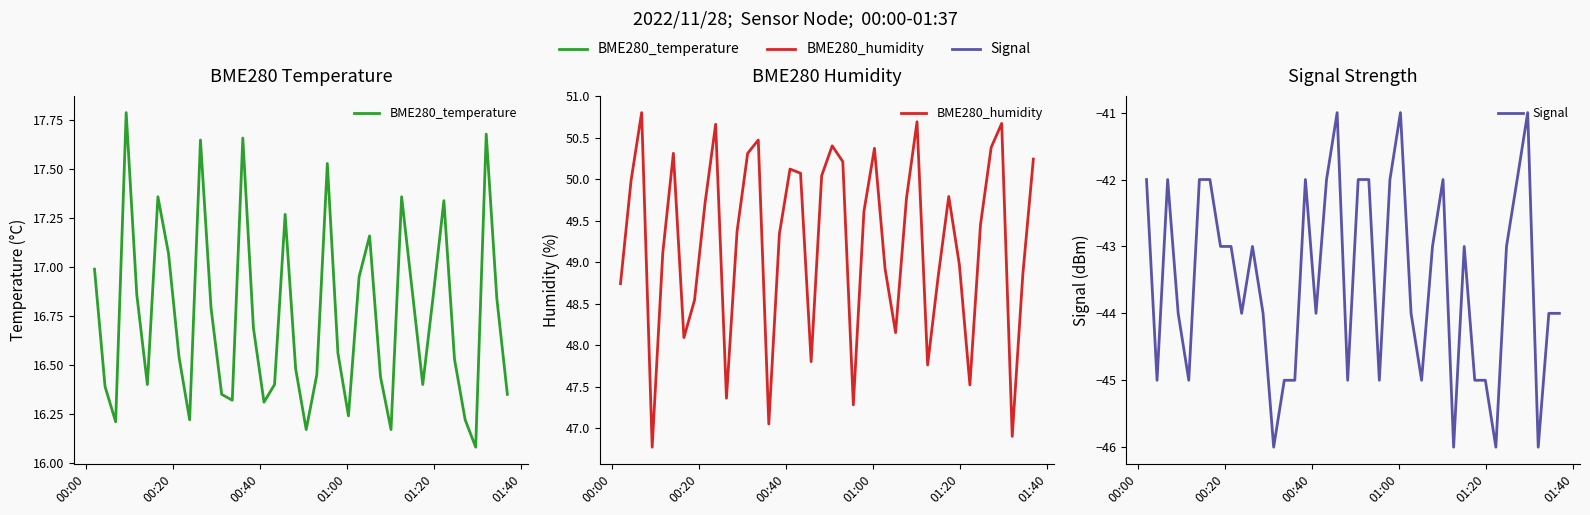

How many Signal values are between -45 and -42?

33